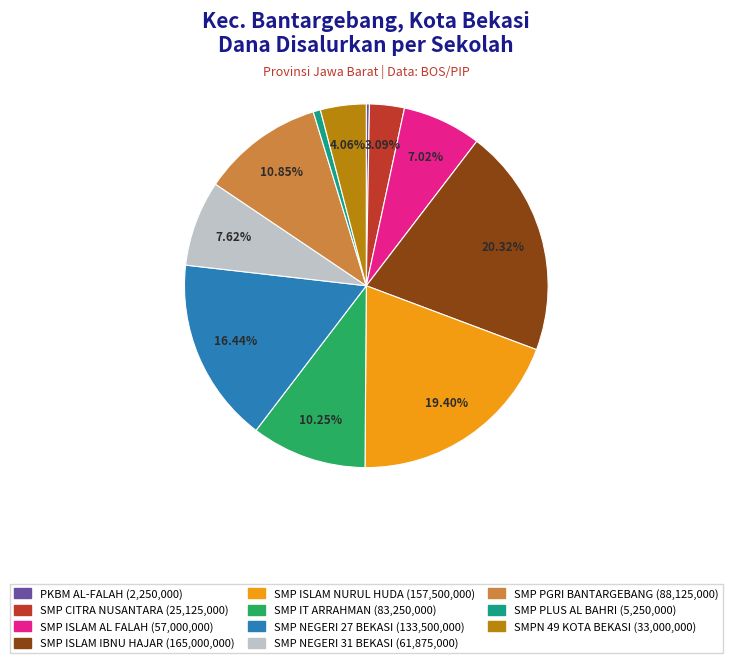

Is there a majority slice in this chart?

No